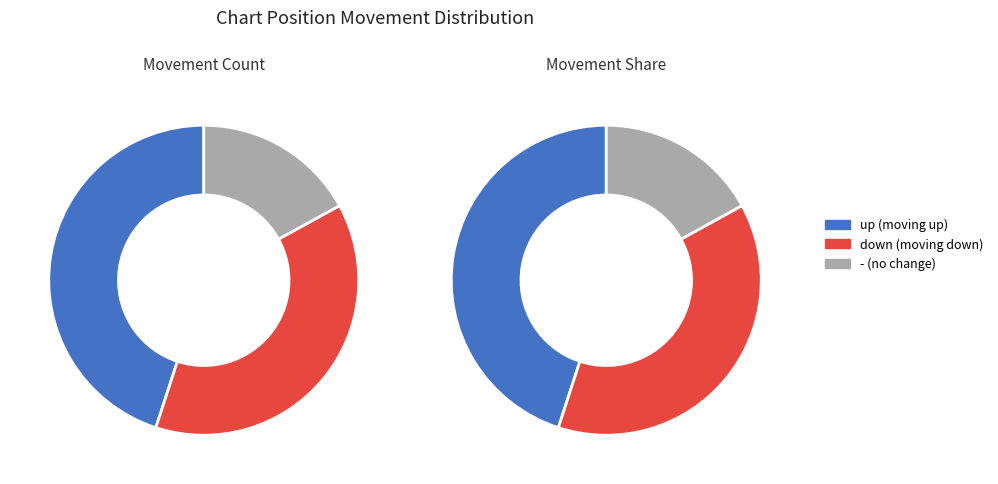

Rank the categories by value from lowest to highest.

-, down, up